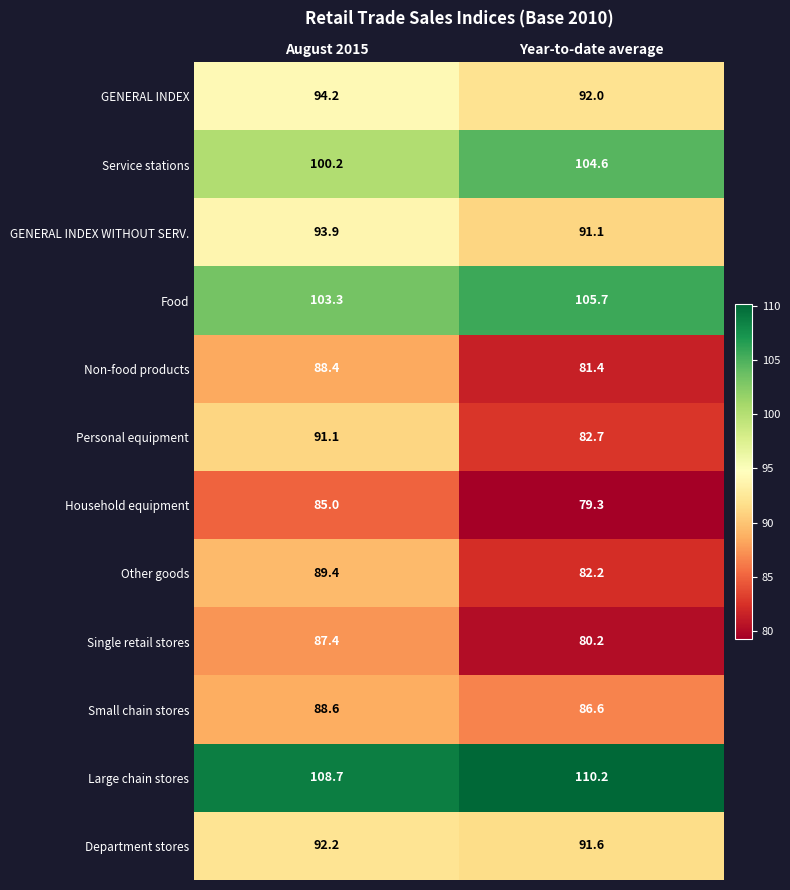

How many series are shown in this chart?

12